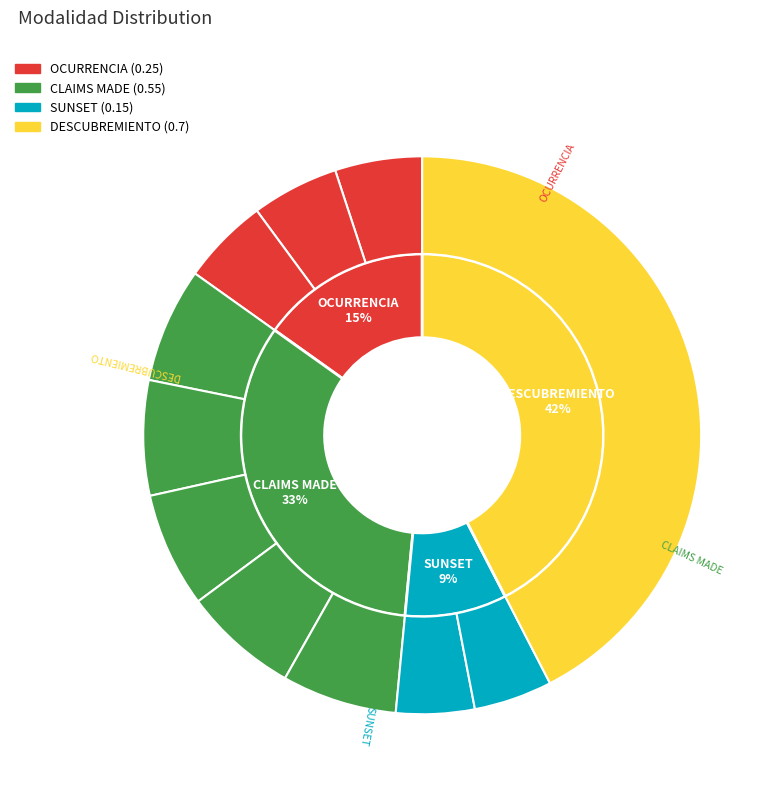

Which has a higher value, CLAIMS MADE or DESCUBREMIENTO?

DESCUBREMIENTO